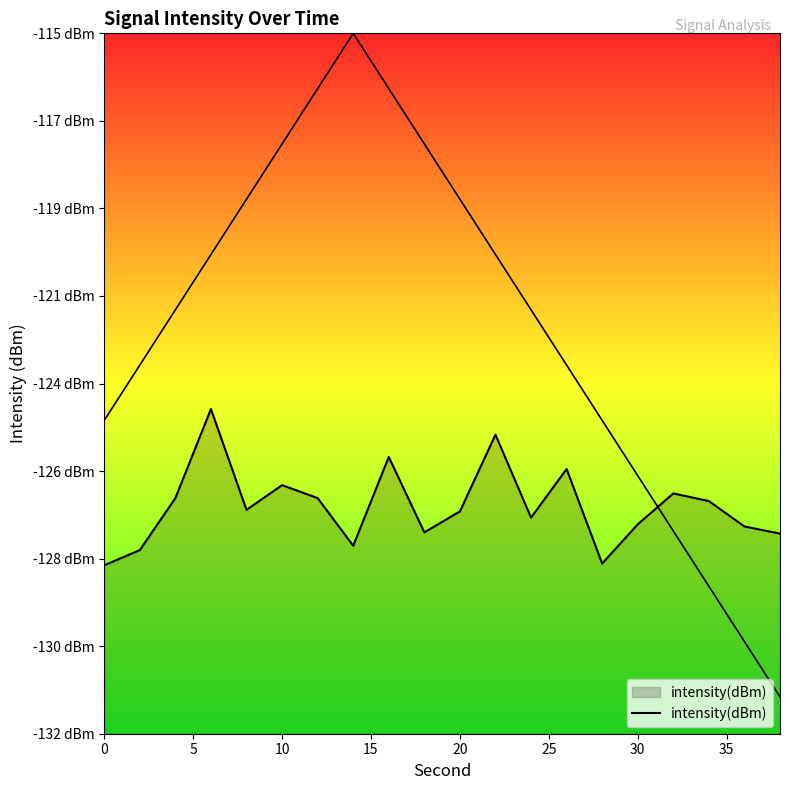

How many interior local peaks (higher than both neighbors) does the data have?

6